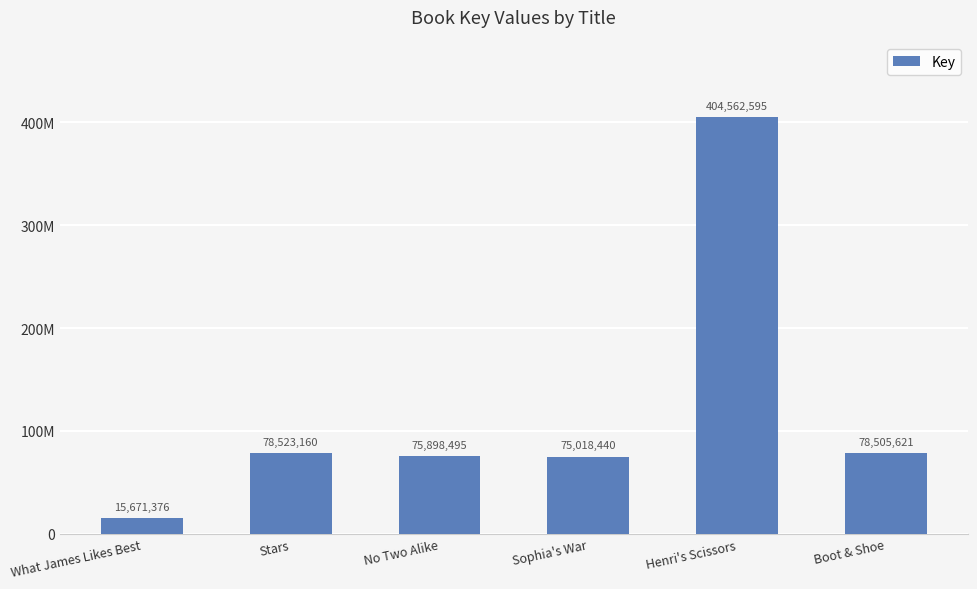

What is the label of the 6th bar from the right?

What James Likes Best